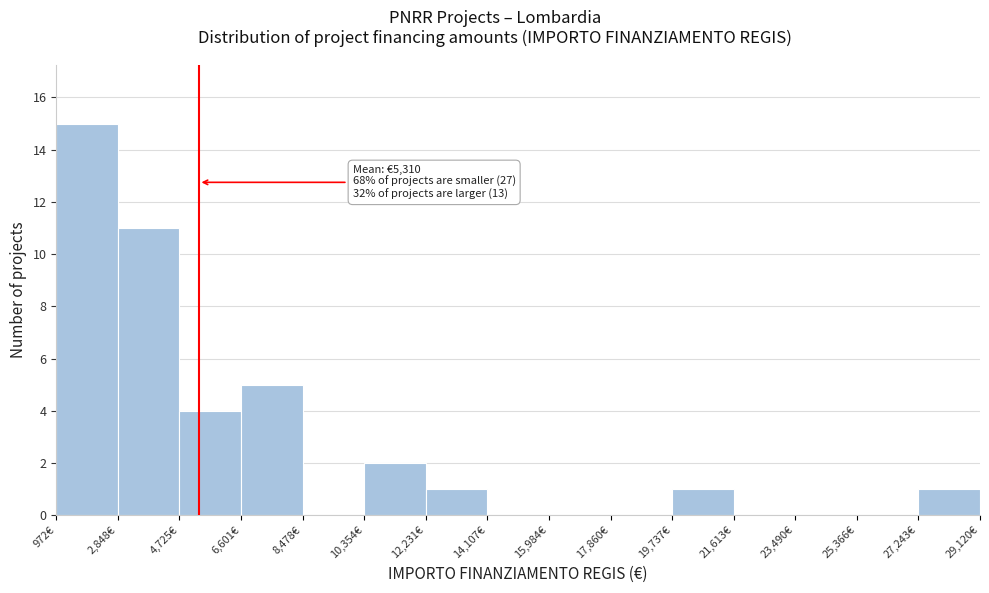

Which range on the x-axis has the tallest bar?

1000 to 2800